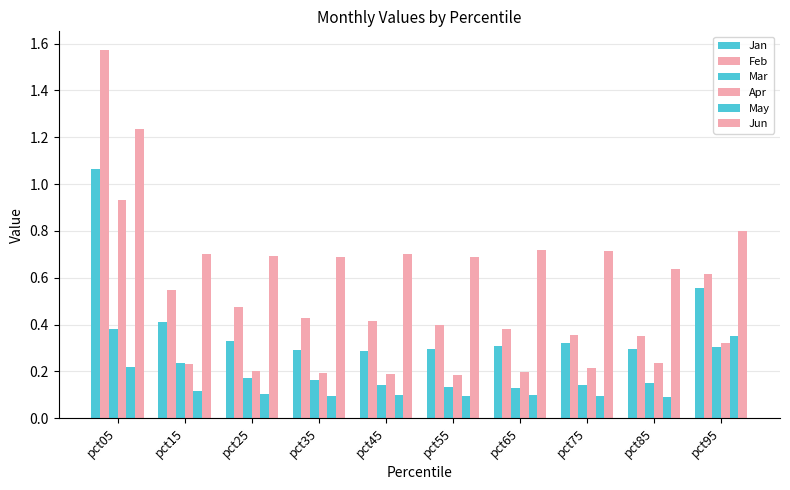

Rank the series by their maximum value, from lowest to highest.

May, Mar, Apr, Jan, Jun, Feb